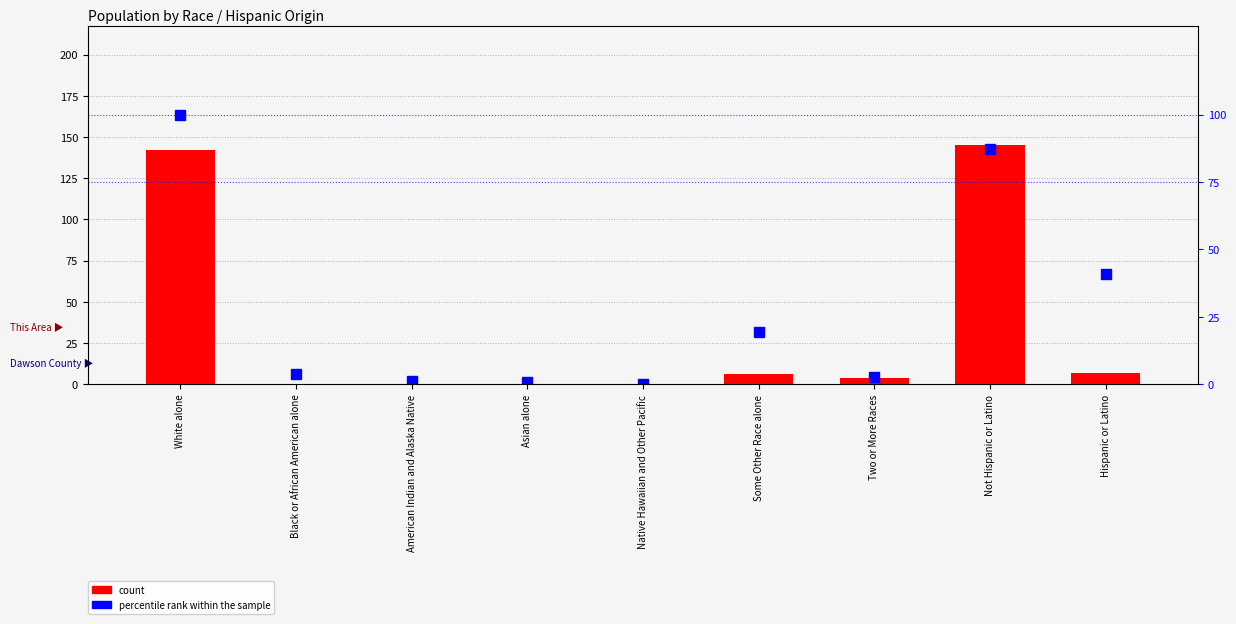

What is the difference between the second highest and minimum values in the count series?

142.0